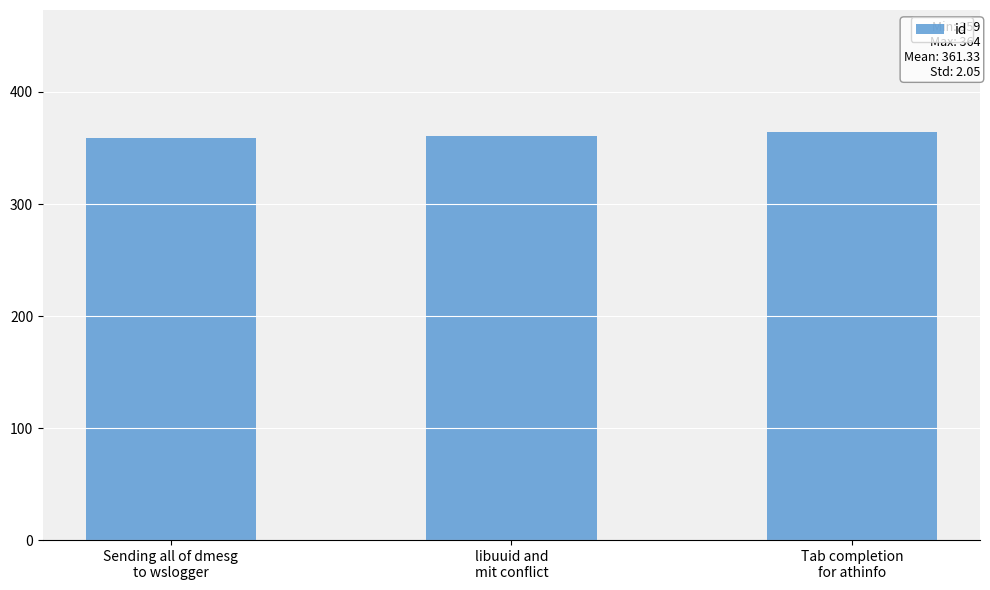

What is the greatest value displayed?

364